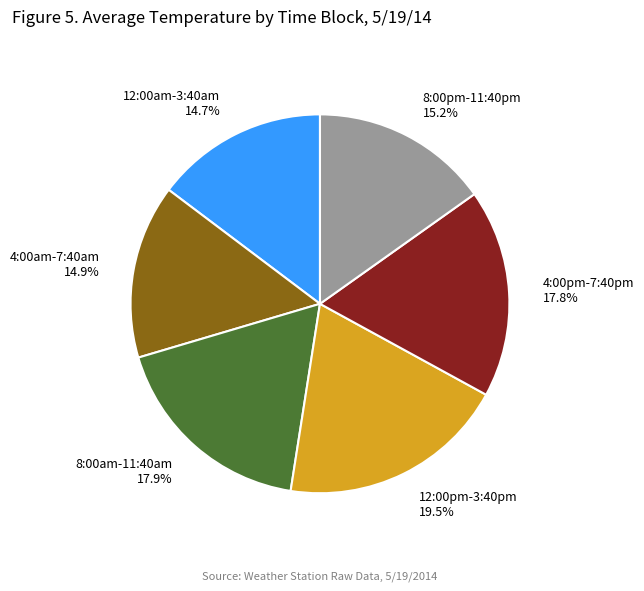

What is the ratio of the value at 12:00pm-3:40pm 19.5% to the value at 4:00am-7:40am 14.9%?

1.3